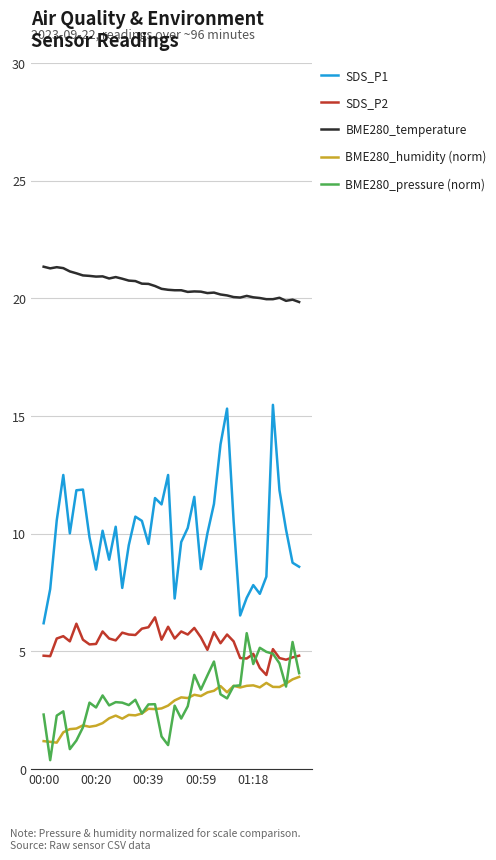

How many categories are shown in the chart?

40